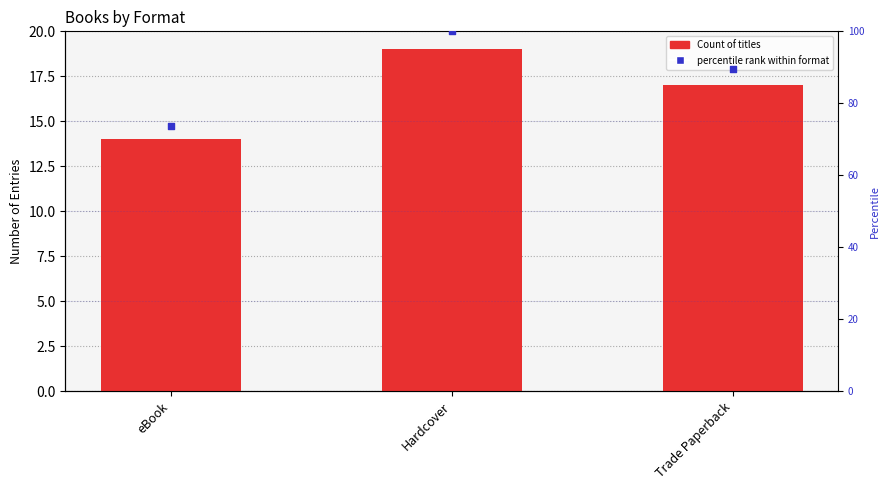

At how many categories does at least one series exceed 88?

2